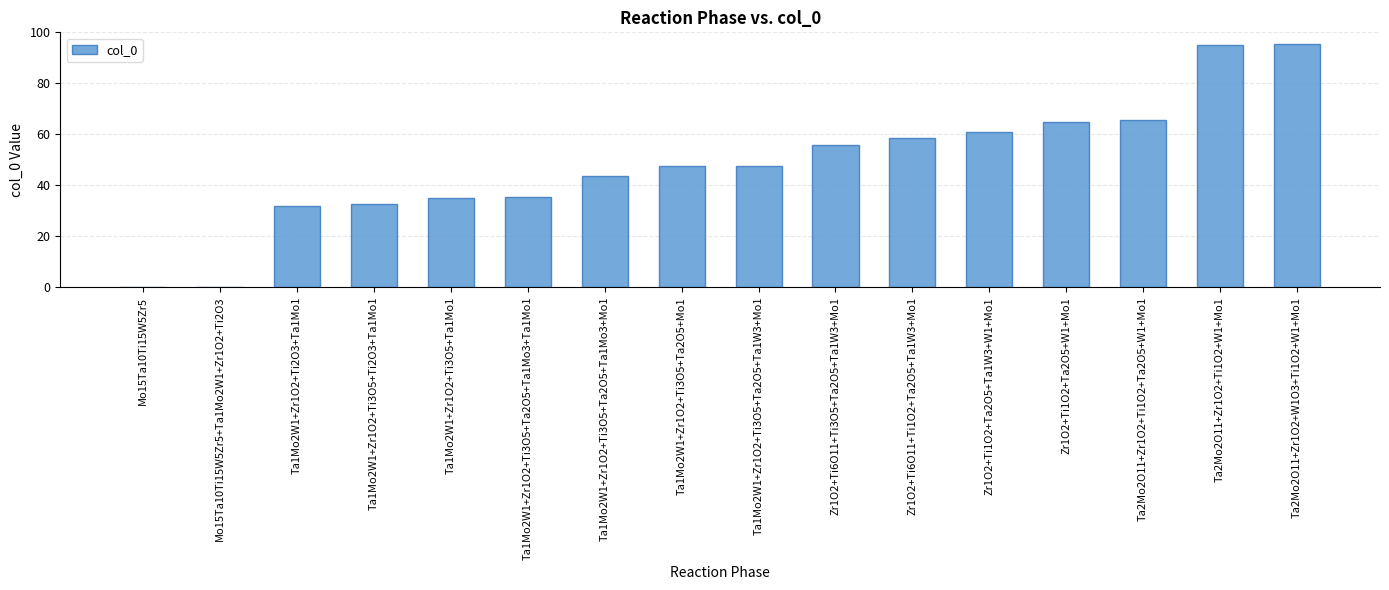

What is the sum of the values at Zr1O2+Ti1O2+Ta2O5+W1+Mo1 and Zr1O2+Ti1O2+Ta2O5+Ta1W3+W1+Mo1?

126.0